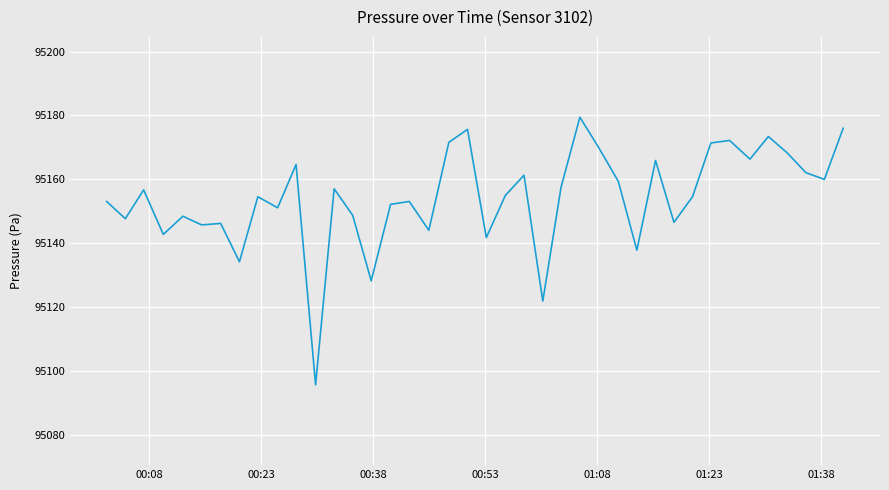

What is the maximum value shown in the chart?

95179.4